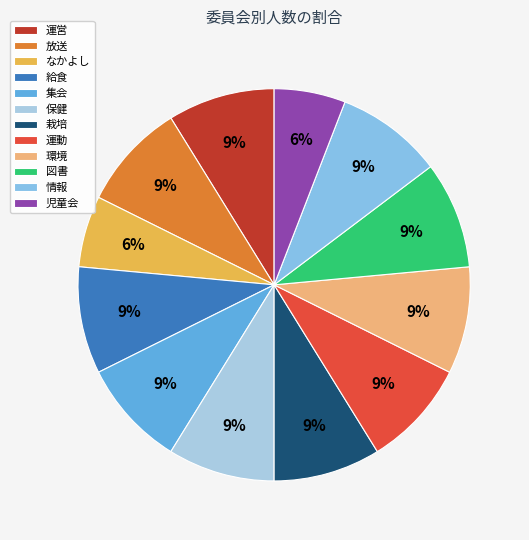

Combined, do 給食 and 放送 account for over 50%?

No